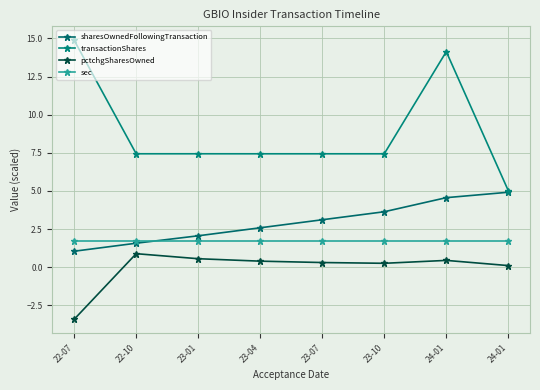

Reading left to right, what are all the values shown in this chart?

sharesOwnedFollowingTransaction: 1.1	1.6	2.1	2.6	3.1	3.6	4.6	4.9
transactionShares: 14.9	7.4	7.4	7.4	7.4	7.4	14.1	5.0
pctchgSharesOwned: -3.4	0.9	0.6	0.4	0.3	0.3	0.5	0.1
sec: 1.7	1.7	1.7	1.7	1.7	1.7	1.7	1.7